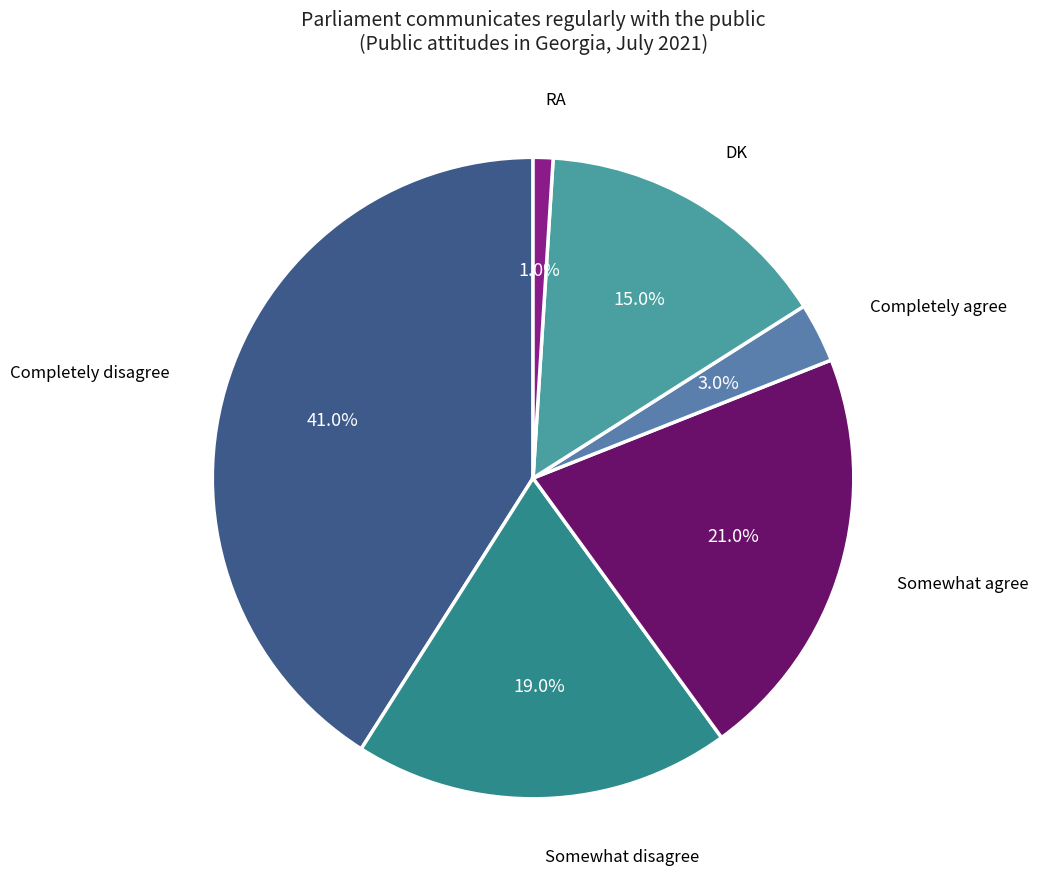

To the nearest percent, what portion does Completely agree represent?

3%